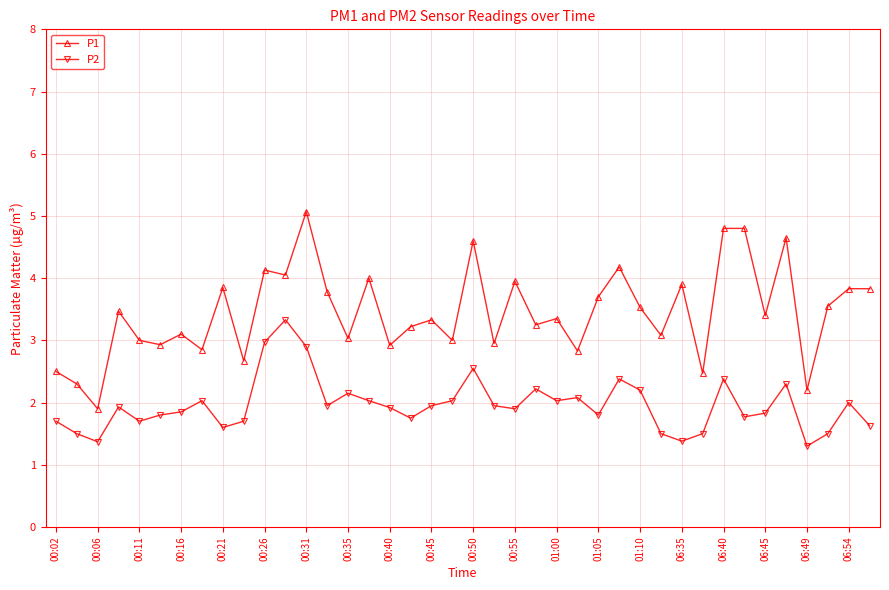

Which series has the largest total across all categories?

P1